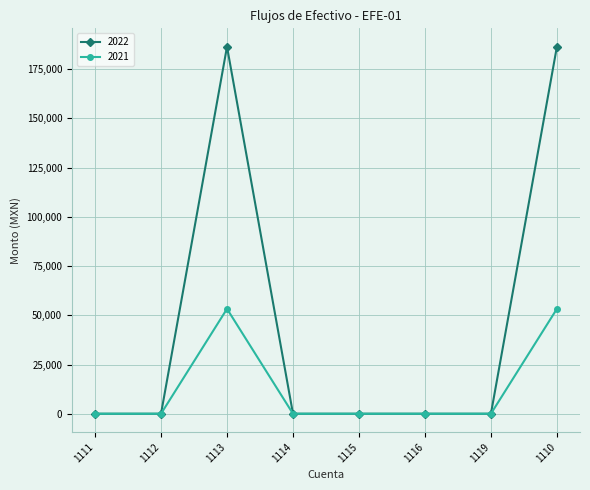

Reading left to right, what are all the values shown in this chart?

2022: 1111=0.0	1112=0.0	1113=186458.5	1114=0.0	1115=0.0	1116=0.0	1119=0.0	1110=186458.5
2021: 1111=0.0	1112=0.0	1113=53289.4	1114=0.0	1115=0.0	1116=0.0	1119=0.0	1110=53289.4